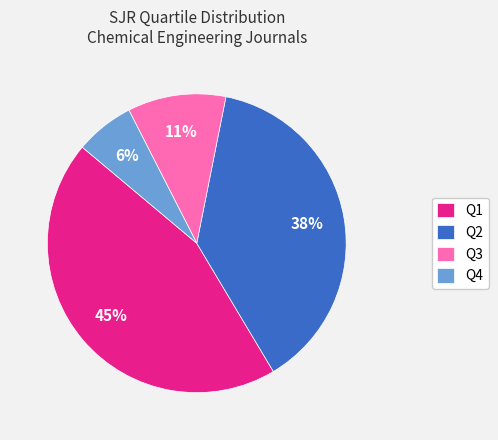

Is there any slice that represents more than half of the pie?

No